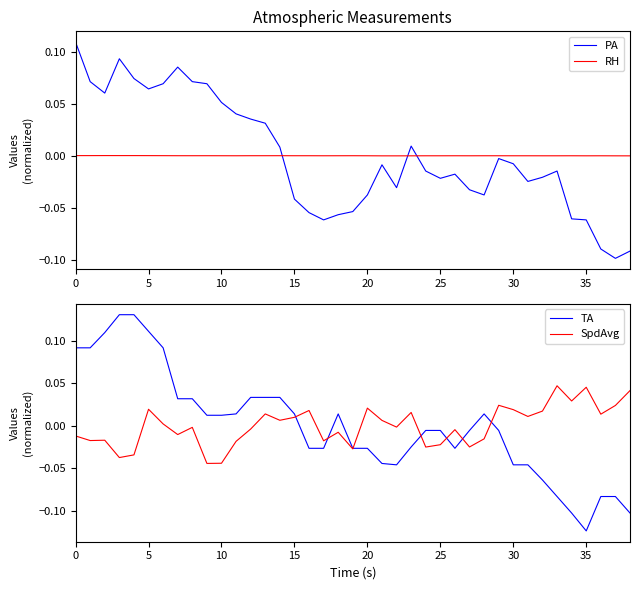

In TA, how many points are lower than both neighbors (excluding endpoints)?

3